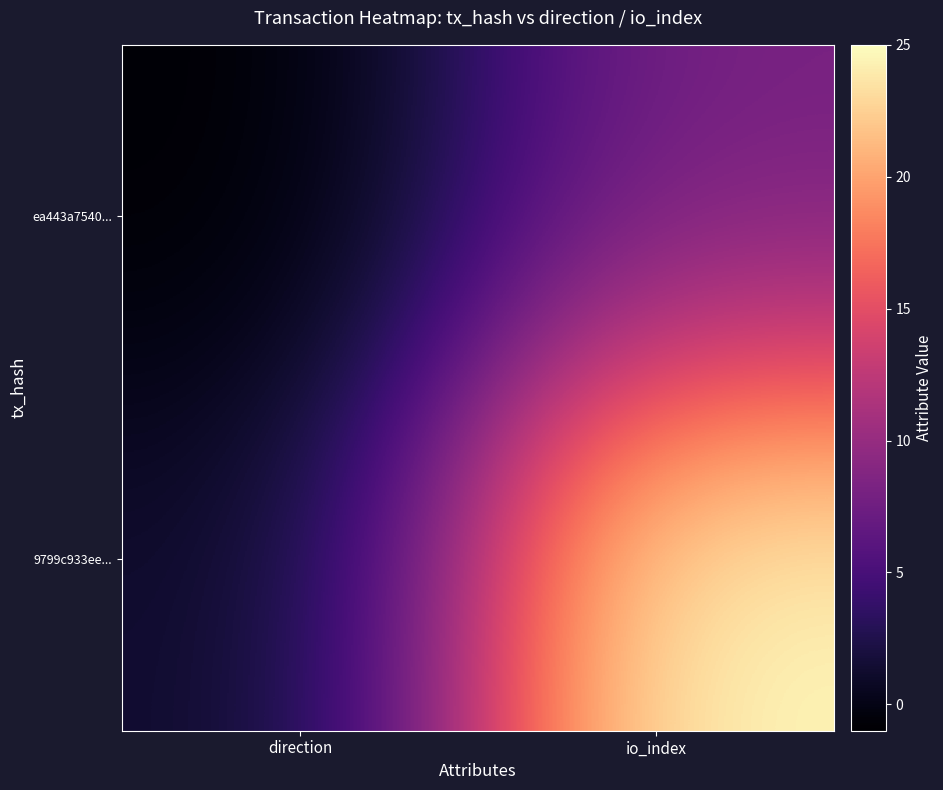

Reading left to right, transcribe all the data shown in this chart.

ea443a7540...: direction=-1	io_index=8
9799c933ee...: direction=1	io_index=25